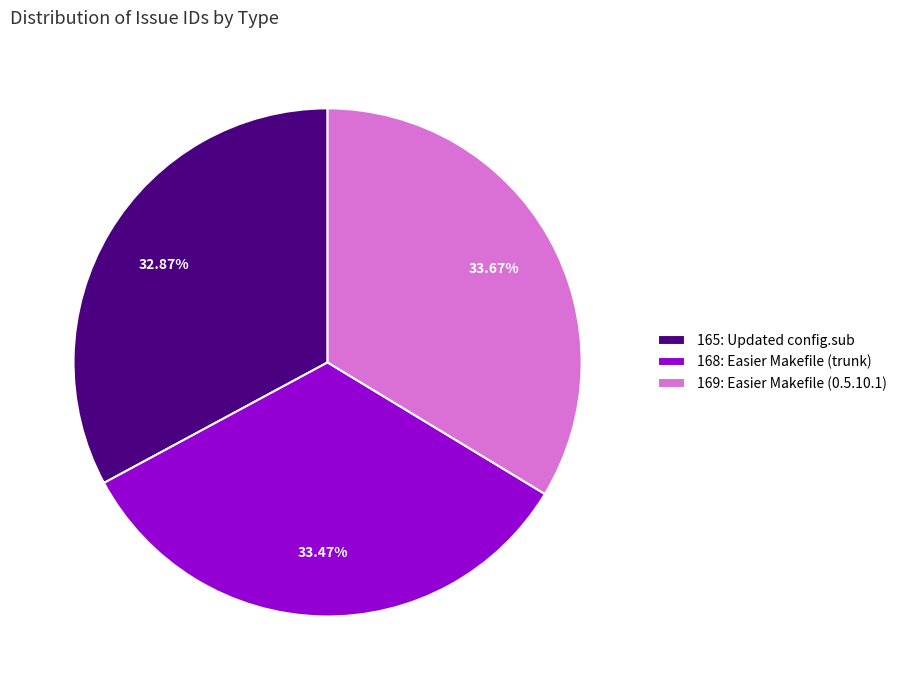

Is it true that 165: Updated config.sub is 27% of the pie?

False